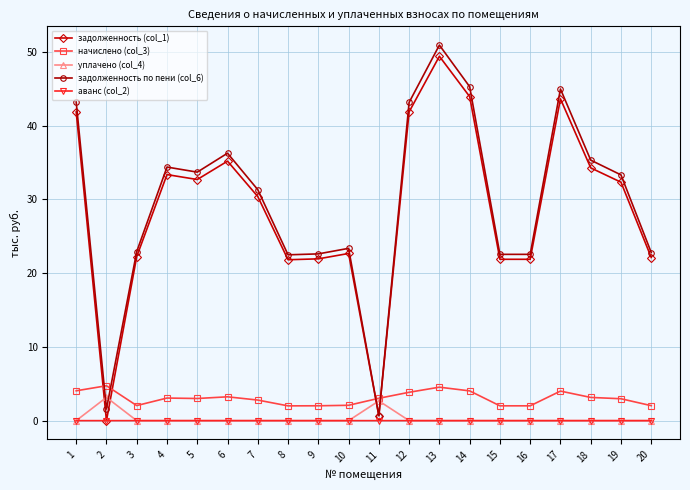

What is the value of the начислено (col_3) point at the 9th from the left?

2.0